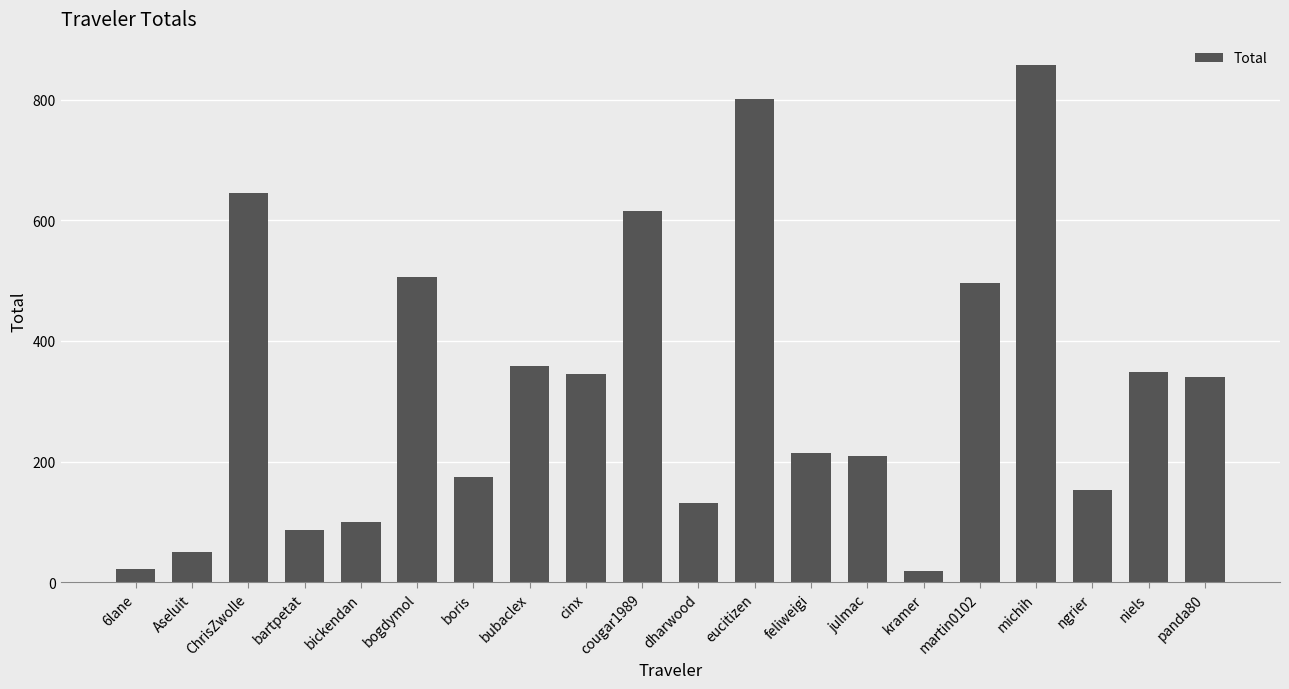

How many data points are less than 340?

10